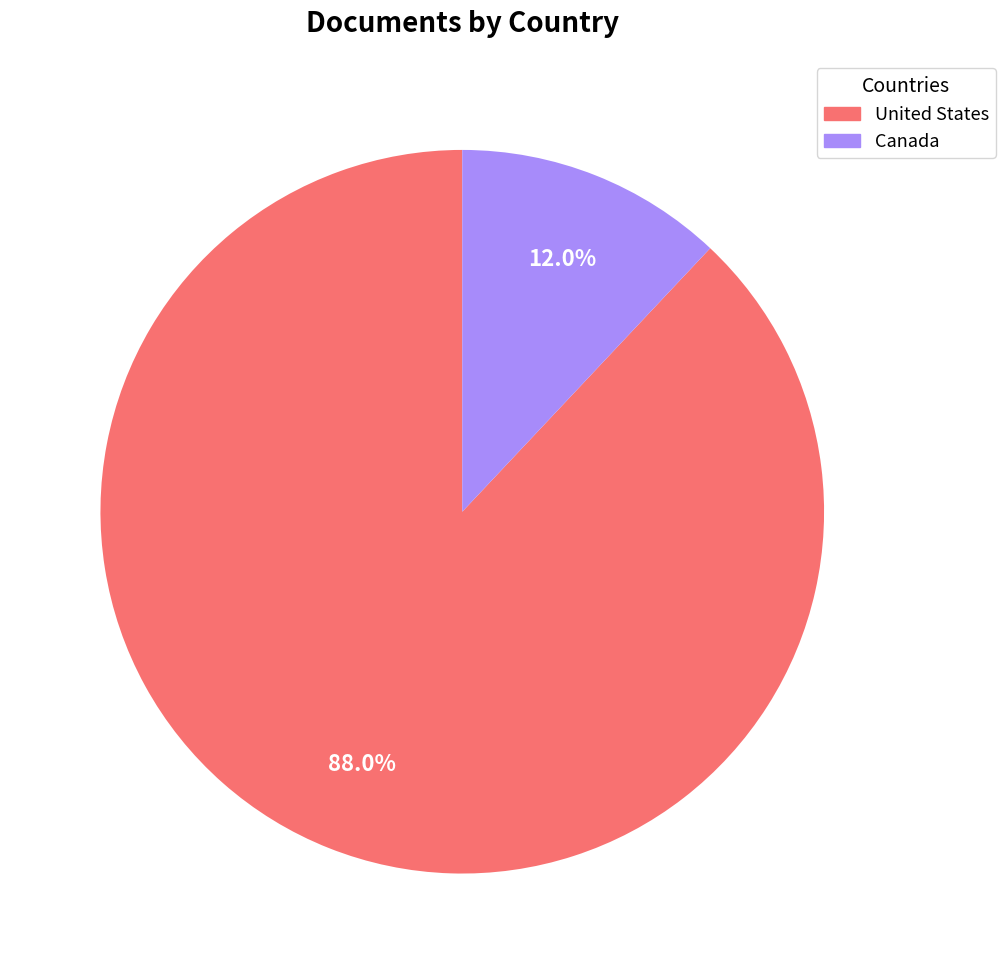

To the nearest percent, what percentage of the pie is Canada?

12%